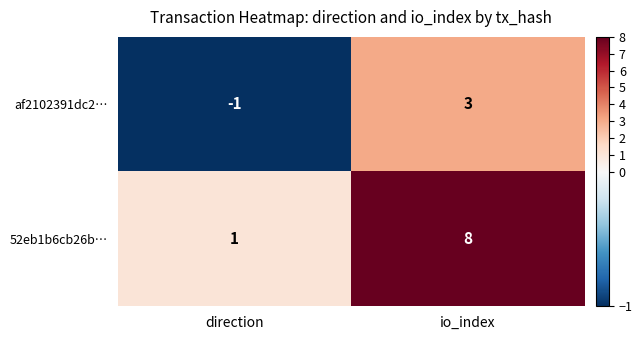

Which category has the highest value across all series?

io_index